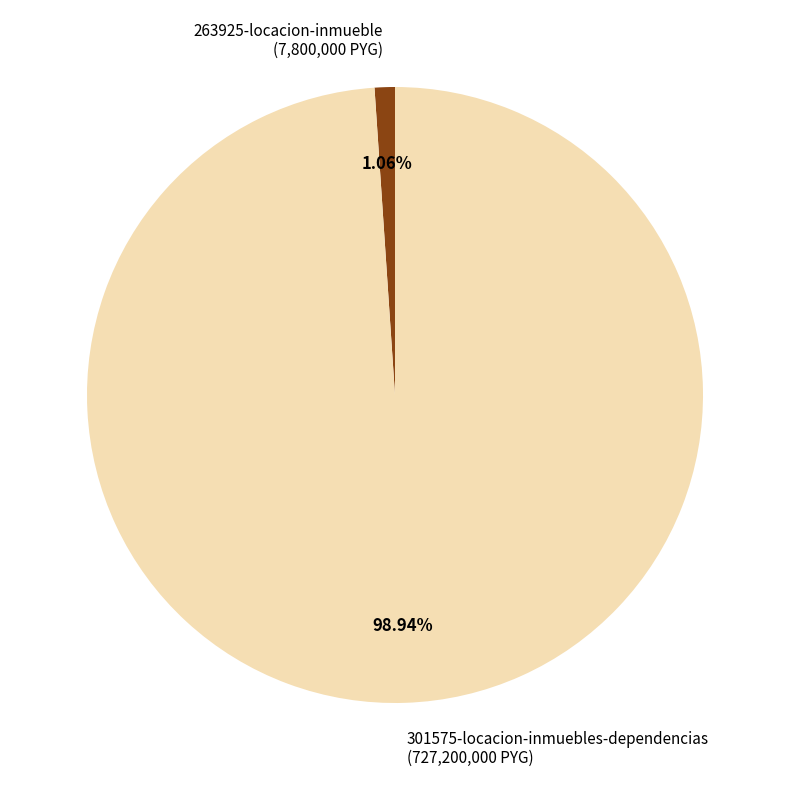

Does 263925-locacion-inmueble account for over 50% of the chart?

No